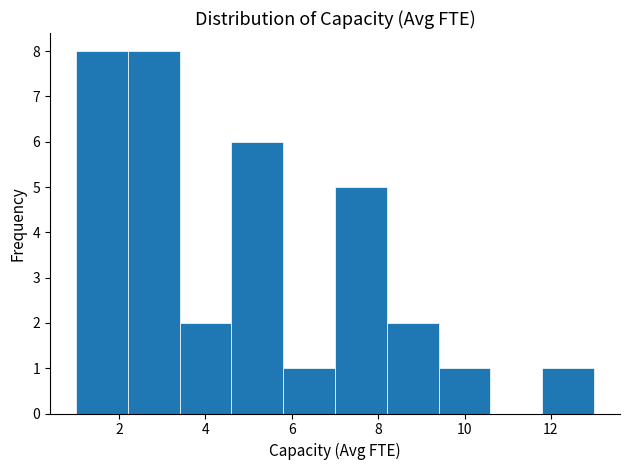

Reading left to right, list every bar in this chart as the range it spans on the x-axis followed by its height. The values are not printed on the chart, so give them approximately, as read against the axis.

1.0 to 2.2: 8
2.2 to 3.4: 8
3.4 to 4.6: 2
4.6 to 5.8: 6
5.8 to 7.0: 1
7.0 to 8.2: 5
8.2 to 9.4: 2
9.4 to 10.6: 1
10.6 to 11.8: 0
11.8 to 13.0: 1